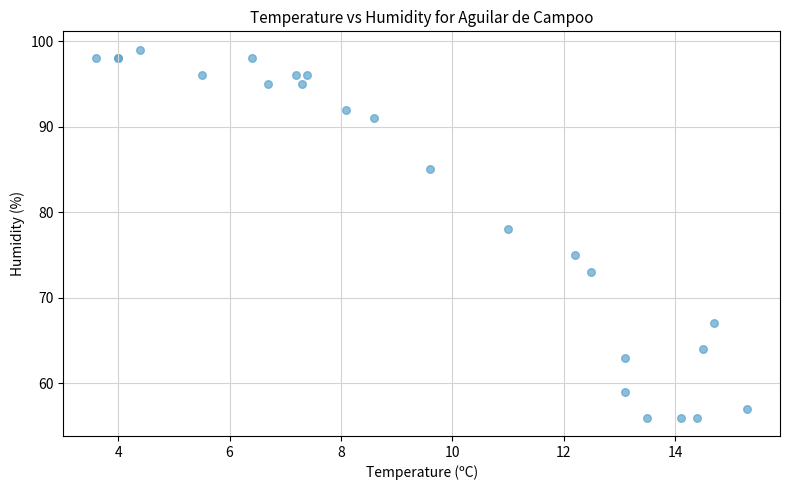

What Y value in the scatter plot is closest to 77?

78